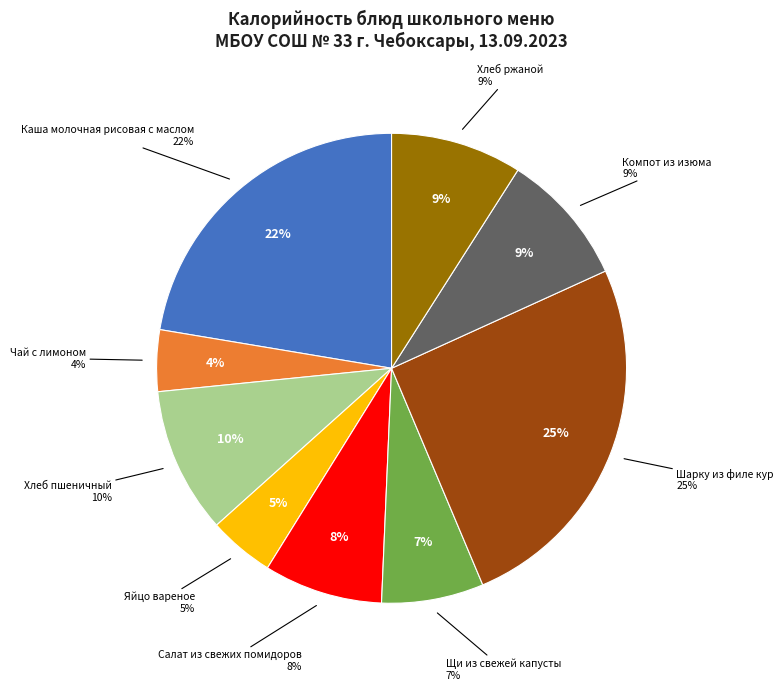

To the nearest percent, what is the average slice percentage?

11%